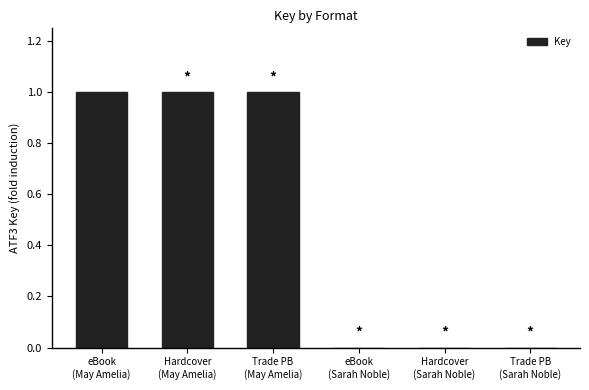

What is the maximum value shown in the chart?

1.0